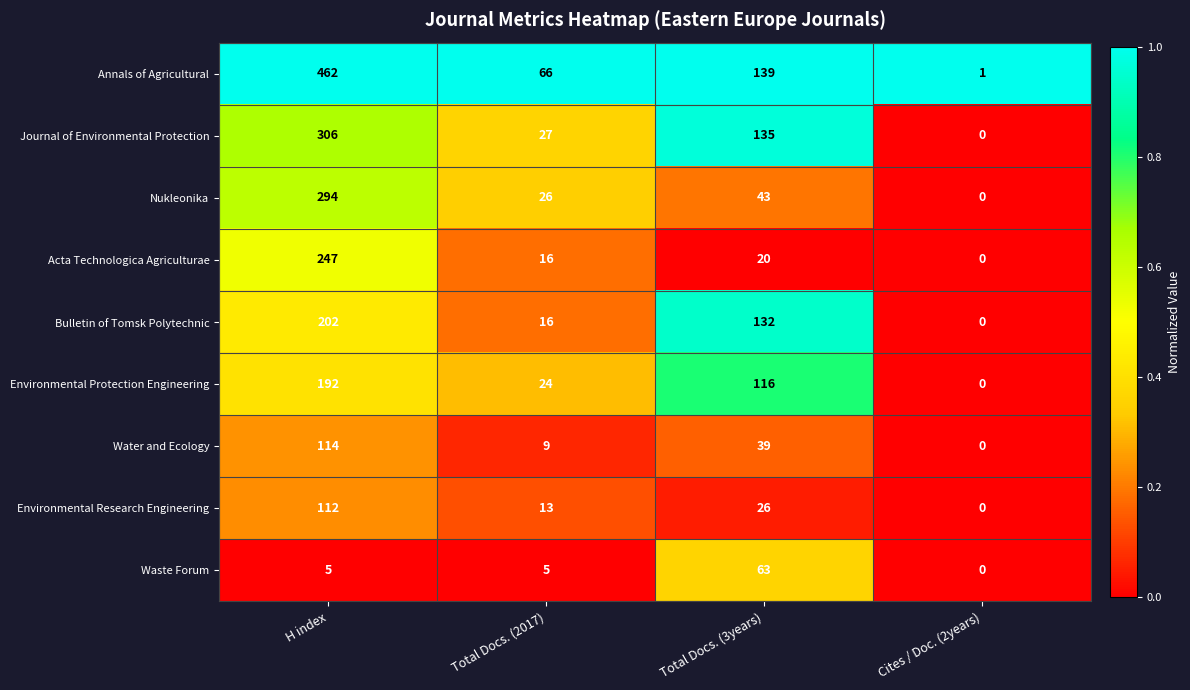

At which category does the chart reach its minimum across all series?

Cites / Doc. (2years)